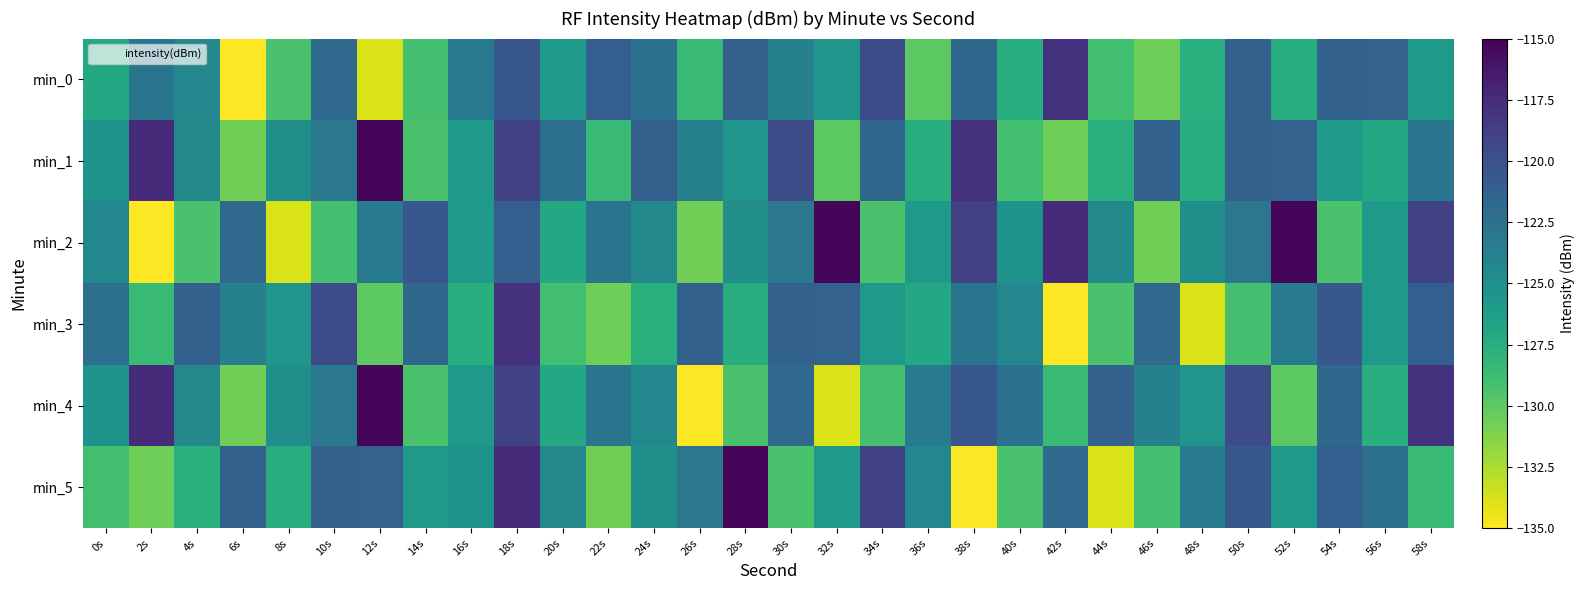

Reading left to right, list all the values displayed in this chart.

min_0: 0s=-127.0	2s=-122.8	4s=-124.3	6s=-135.0	8s=-129.2	10s=-121.9	12s=-133.9	14s=-129.1	16s=-123.3	18s=-120.4	20s=-125.8	22s=-120.9	24s=-122.3	26s=-128.5	28s=-121.1	30s=-123.7	32s=-125.4	34s=-119.6	36s=-130.0	38s=-121.8	40s=-127.6	42s=-117.9	44s=-128.9	46s=-130.6	48s=-127.7	50s=-121.2	52s=-127.4	54s=-121.2	56s=-121.3	58s=-125.8
min_1: 0s=-125.2	2s=-117.5	4s=-124.4	6s=-130.6	8s=-124.9	10s=-122.9	12s=-115.2	14s=-129.2	16s=-125.7	18s=-118.9	20s=-122.3	22s=-128.5	24s=-121.1	26s=-123.7	28s=-125.4	30s=-119.6	32s=-130.0	34s=-121.8	36s=-127.6	38s=-117.9	40s=-128.9	42s=-130.6	44s=-127.7	46s=-121.2	48s=-127.4	50s=-121.2	52s=-121.3	54s=-125.8	56s=-127.0	58s=-122.8
min_2: 0s=-124.3	2s=-135.0	4s=-129.2	6s=-121.9	8s=-133.9	10s=-129.1	12s=-123.3	14s=-120.4	16s=-125.8	18s=-120.9	20s=-127.0	22s=-122.8	24s=-124.4	26s=-130.6	28s=-124.9	30s=-122.9	32s=-115.2	34s=-129.2	36s=-125.7	38s=-118.9	40s=-125.2	42s=-117.5	44s=-124.4	46s=-130.6	48s=-124.9	50s=-122.9	52s=-115.2	54s=-129.2	56s=-125.7	58s=-118.9
min_3: 0s=-122.3	2s=-128.5	4s=-121.1	6s=-123.7	8s=-125.4	10s=-119.6	12s=-130.0	14s=-121.8	16s=-127.6	18s=-117.9	20s=-128.9	22s=-130.6	24s=-127.7	26s=-121.2	28s=-127.4	30s=-121.2	32s=-121.3	34s=-125.8	36s=-127.0	38s=-122.8	40s=-124.3	42s=-135.0	44s=-129.2	46s=-121.9	48s=-133.9	50s=-129.1	52s=-123.3	54s=-120.4	56s=-125.8	58s=-120.9
min_4: 0s=-125.2	2s=-117.5	4s=-124.4	6s=-130.6	8s=-124.9	10s=-122.9	12s=-115.2	14s=-129.2	16s=-125.7	18s=-118.9	20s=-127.0	22s=-122.8	24s=-124.3	26s=-135.0	28s=-129.2	30s=-121.9	32s=-133.9	34s=-129.1	36s=-123.3	38s=-120.4	40s=-122.3	42s=-128.5	44s=-121.1	46s=-123.7	48s=-125.4	50s=-119.6	52s=-130.0	54s=-121.8	56s=-127.6	58s=-117.9
min_5: 0s=-128.9	2s=-130.6	4s=-127.7	6s=-121.2	8s=-127.4	10s=-121.2	12s=-121.3	14s=-125.8	16s=-125.2	18s=-117.5	20s=-124.4	22s=-130.6	24s=-124.9	26s=-122.9	28s=-115.2	30s=-129.2	32s=-125.7	34s=-118.9	36s=-124.3	38s=-135.0	40s=-129.2	42s=-121.9	44s=-133.9	46s=-129.1	48s=-123.3	50s=-120.4	52s=-125.8	54s=-120.9	56s=-122.3	58s=-128.5